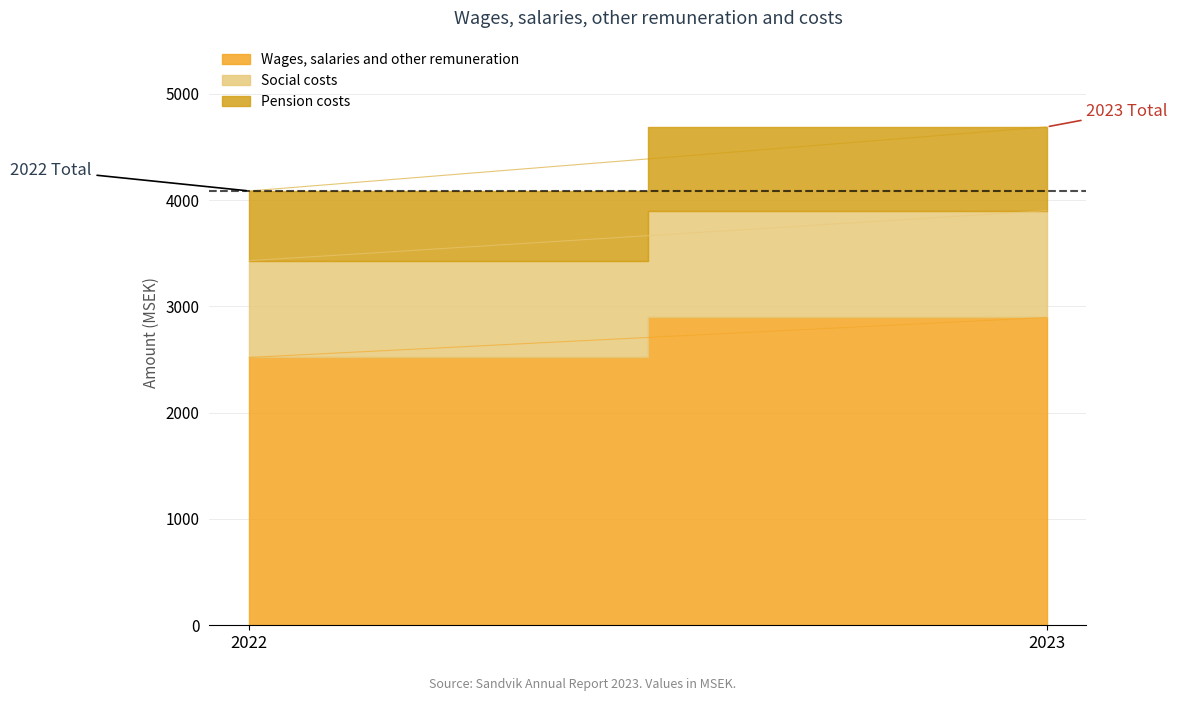

Rank the series by their maximum value, from highest to lowest.

Wages, salaries and other remuneration, Social costs, Pension costs